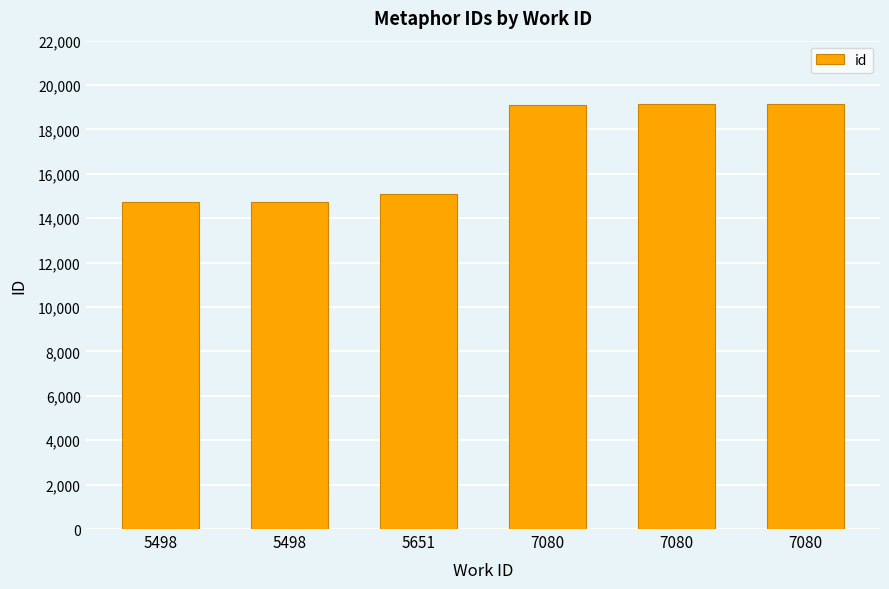

Does the chart contain stacked bars?

No